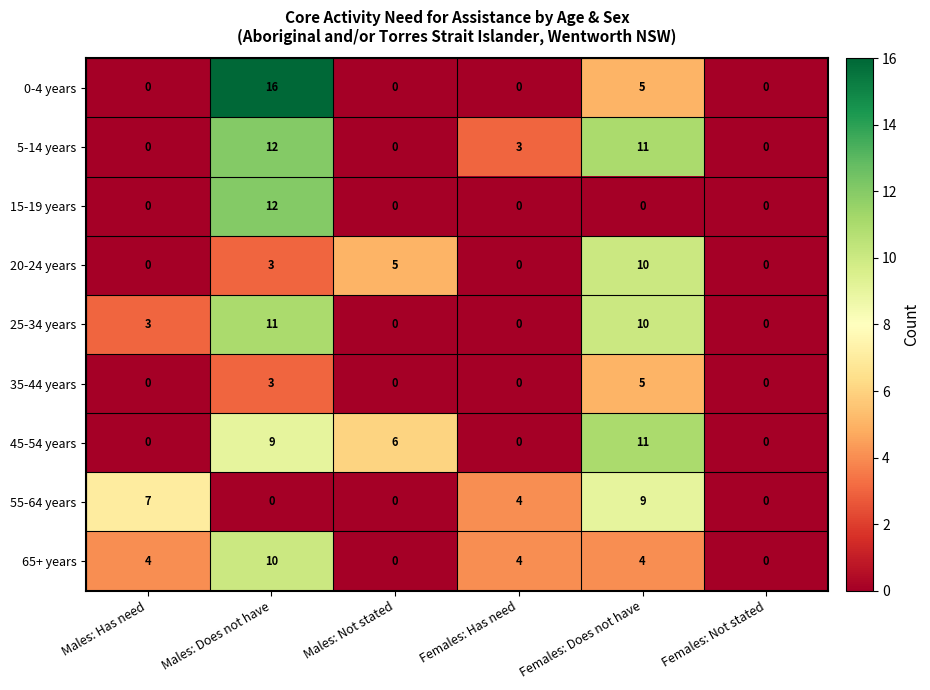

How many values in the 20-24 years series are below 3?

3